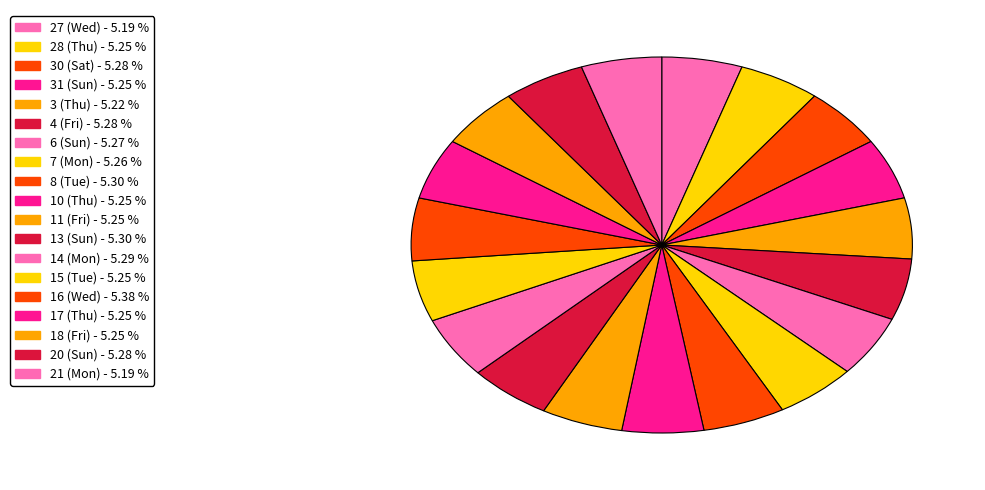

How many segments does this pie chart have?

19